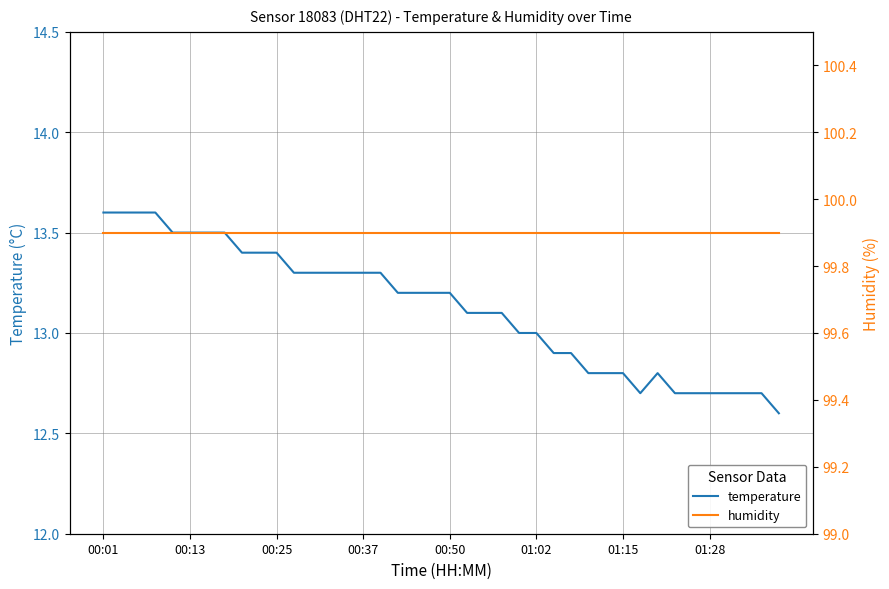

Is this an area chart (filled region under the line)?

No